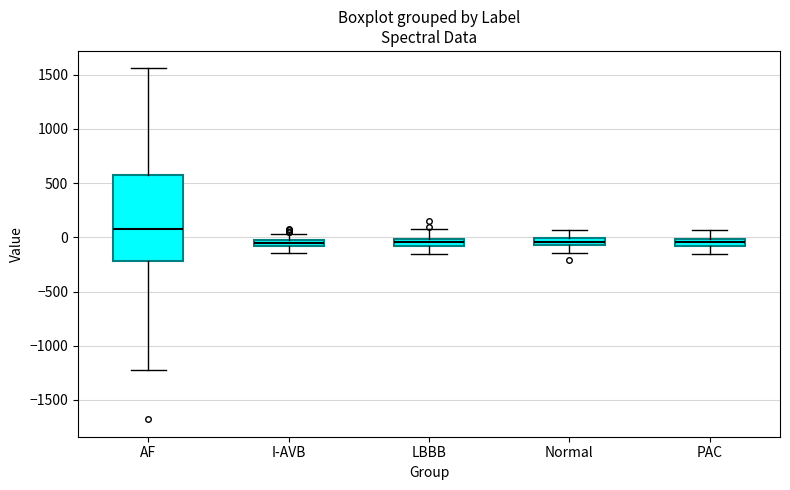

Where is the upper edge of the box for LBBB on the y-axis? The values are not printed on the chart, so give them approximately, as read against the axis.

0